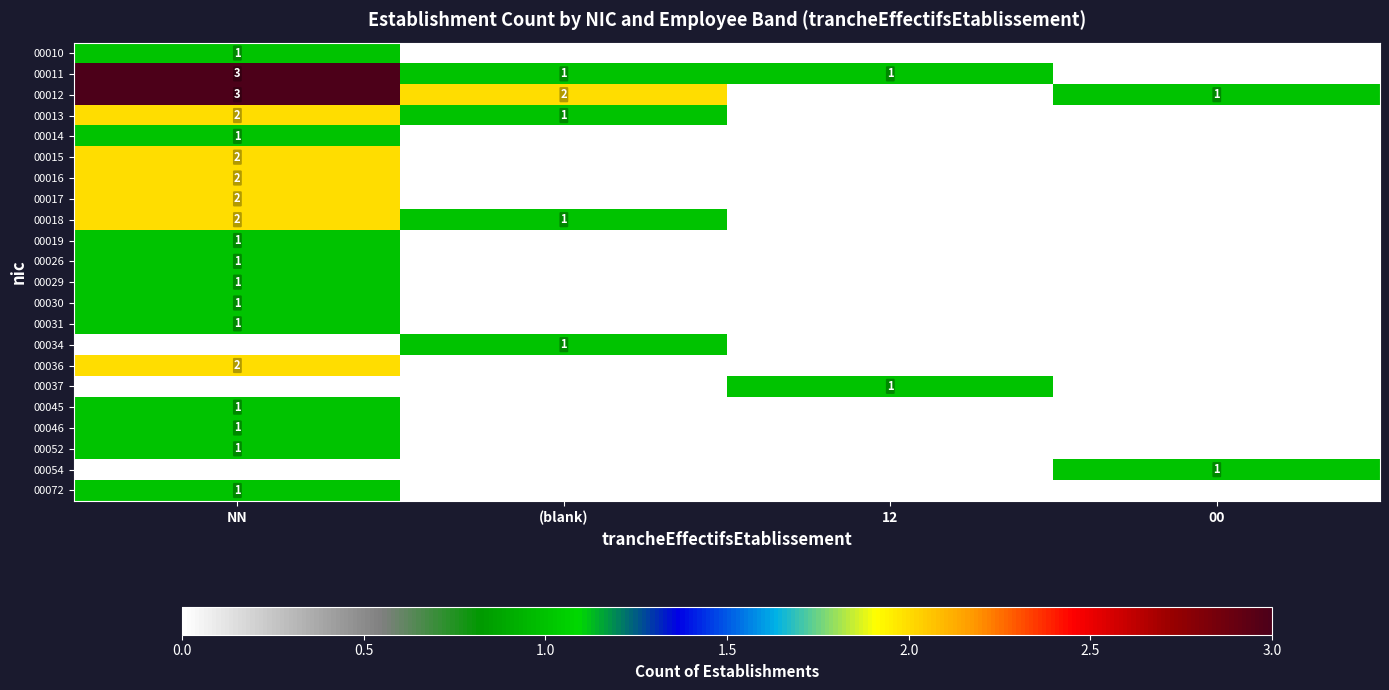

The value of 00014 at NN is 0. True or false?

False